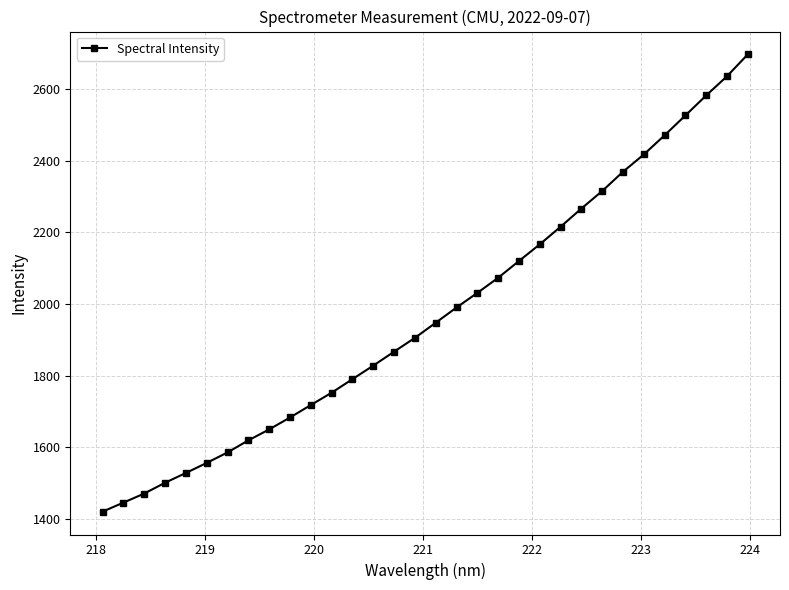

Reading left to right, extract all data points from this chart.

1419.6	1444.8	1470.1	1500.4	1527.7	1555.8	1585.1	1618.9	1649.5	1682.8	1717.7	1752.2	1790.1	1827.9	1866.9	1905.6	1947.8	1990.4	2031.2	2073.4	2120.4	2167.0	2216.1	2267.0	2315.9	2369.8	2418.1	2471.7	2527.2	2583.1	2636.7	2697.9